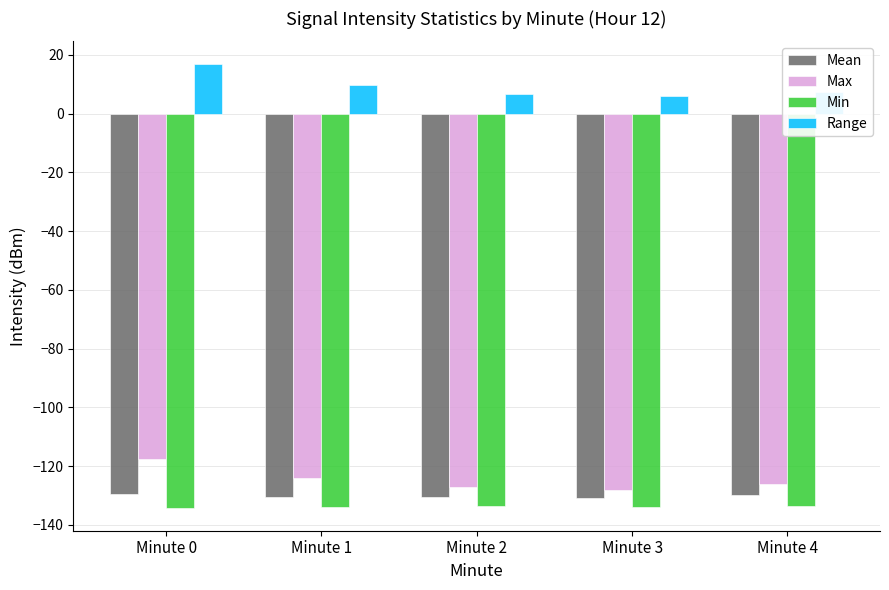

Which label corresponds to the largest value in the chart?

Minute 0